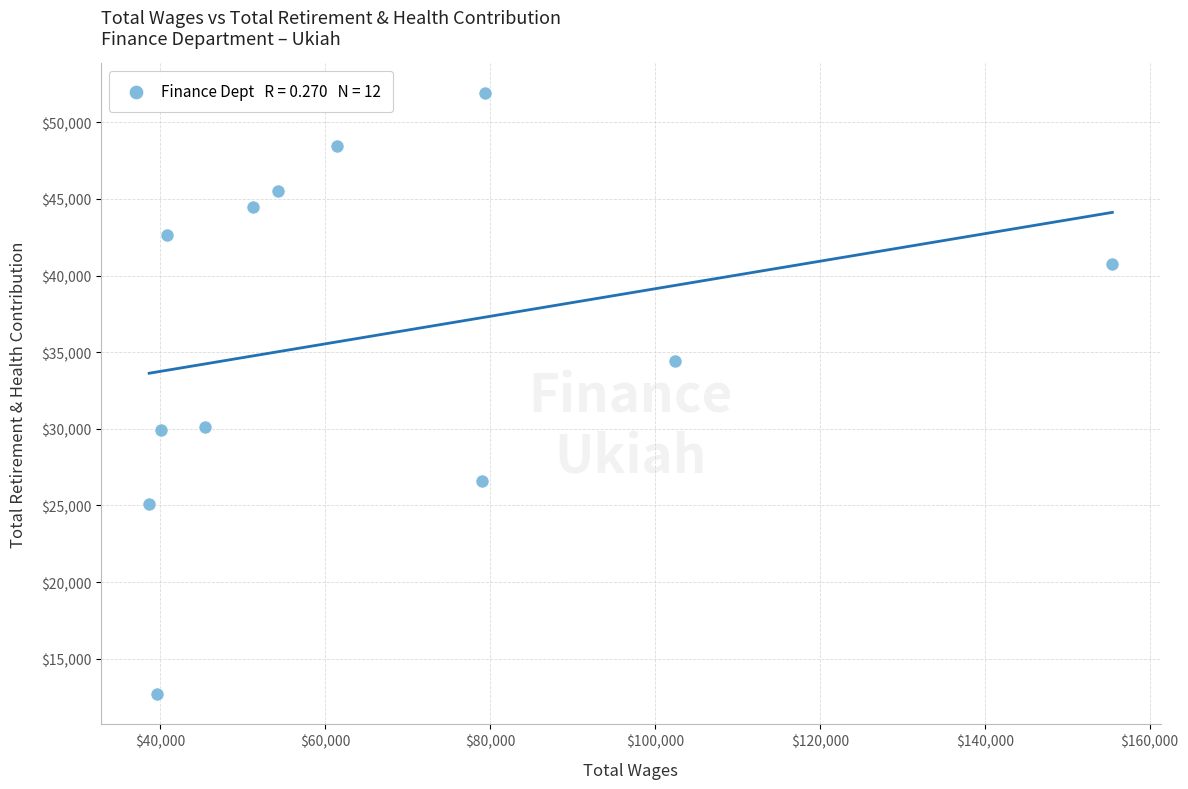

What is the range of X values (max minus min)?

116856